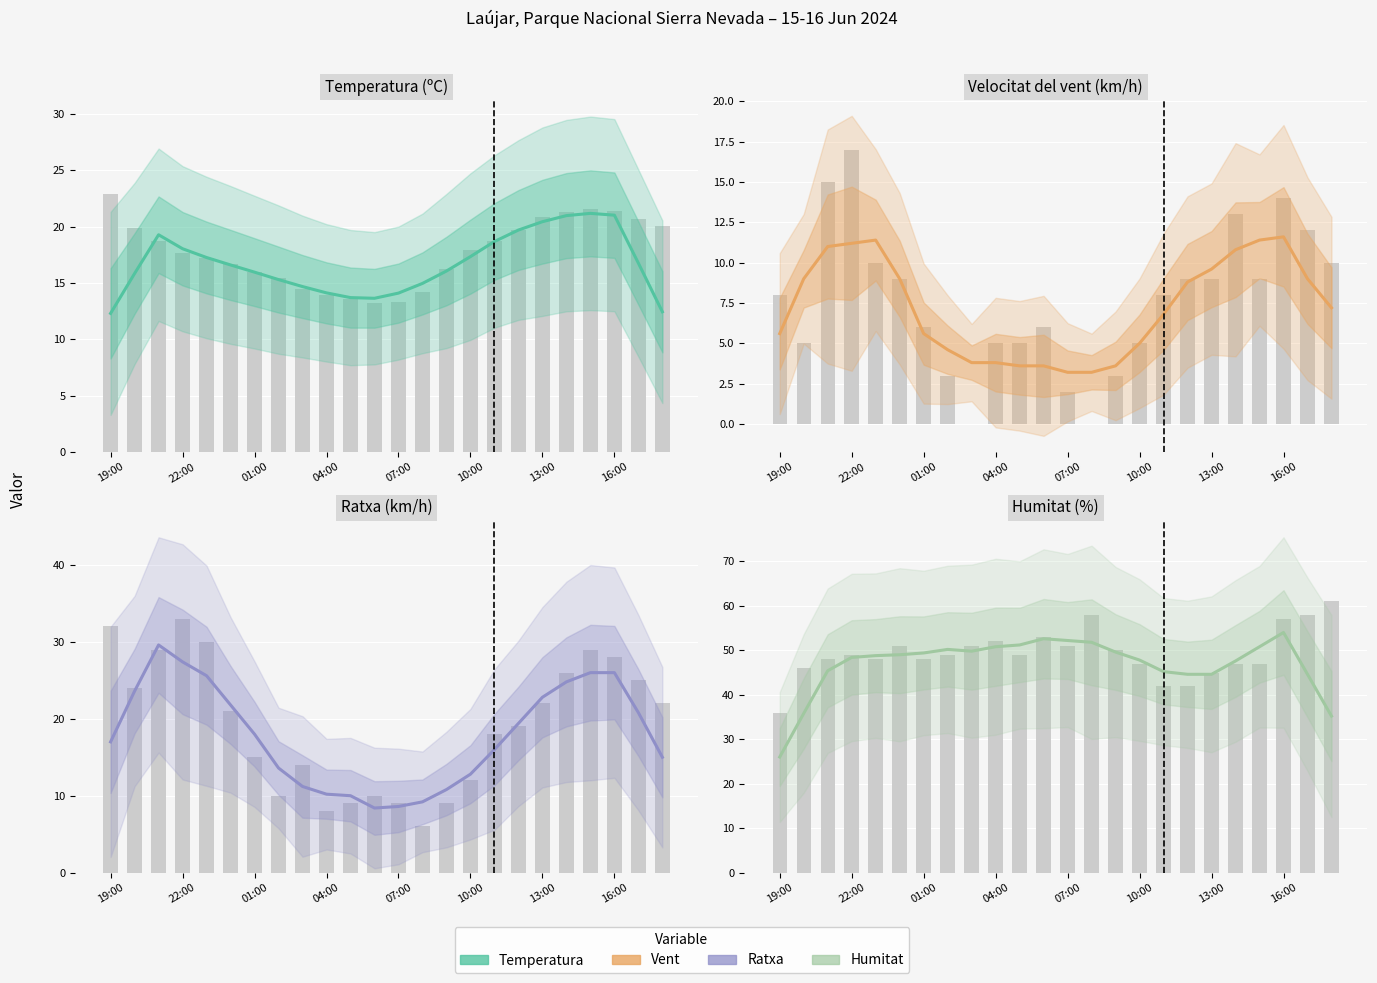

Reading right to left, what are all the values shown in this chart?

Temperatura (ºC): 12.4	16.8	21.0	21.2	21.0	20.4	19.7	18.7	17.3	16.1	15.0	14.1	13.6	13.7	14.1	14.7	15.3	16.0	16.6	17.3	18.0	19.3	15.8	12.3
Velocitat del vent (km/h): 7.2	9.0	11.6	11.4	10.8	9.6	8.8	6.8	5.0	3.6	3.2	3.2	3.6	3.6	3.8	3.8	4.6	5.6	9.0	11.4	11.2	11.0	9.0	5.6
Ratxa (km/h): 15.0	20.8	26.0	26.0	24.8	22.8	19.4	16.0	12.8	10.8	9.2	8.6	8.4	10.0	10.2	11.2	13.6	18.0	21.8	25.6	27.4	29.6	23.6	17.0
Humitat (%): 35.2	44.6	54.0	50.8	47.6	44.6	44.6	45.2	47.8	49.6	51.8	52.2	52.6	51.2	50.8	49.8	50.2	49.4	49.0	48.8	48.4	45.4	35.8	26.0